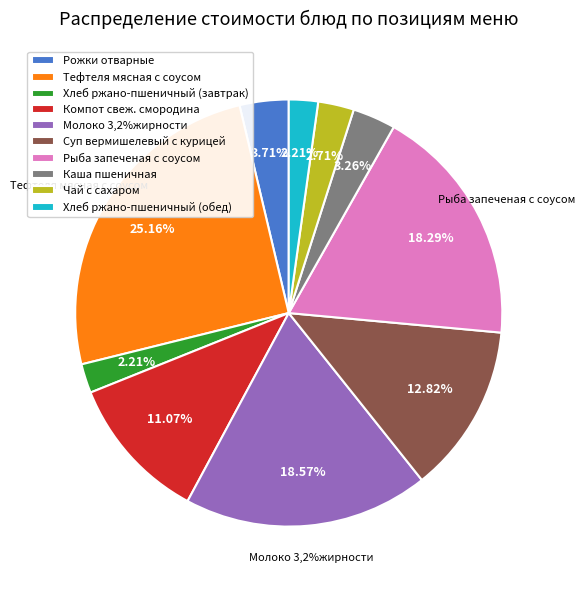

Is it true that Каша пшеничная is 3% of the pie?

True